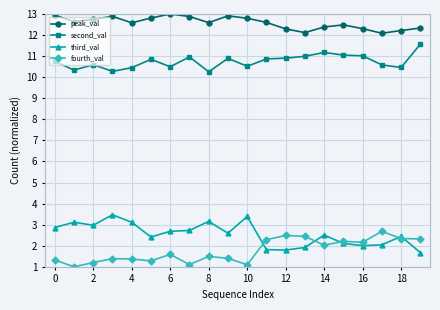

True or false: fourth_val has more than 0 interior local peaks.

True